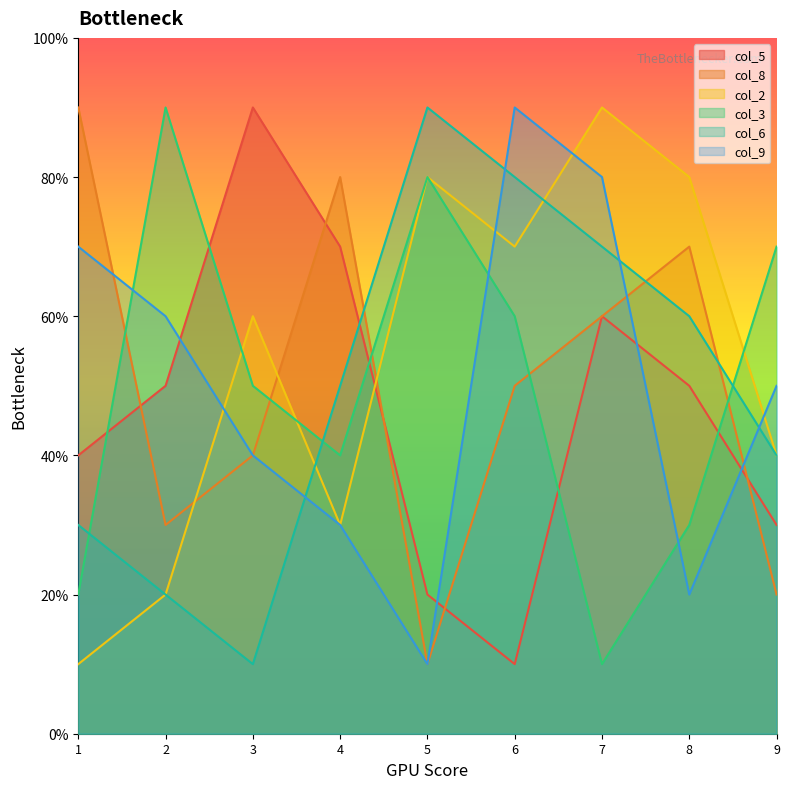

How many col_3 values are between 3 and 7?

5